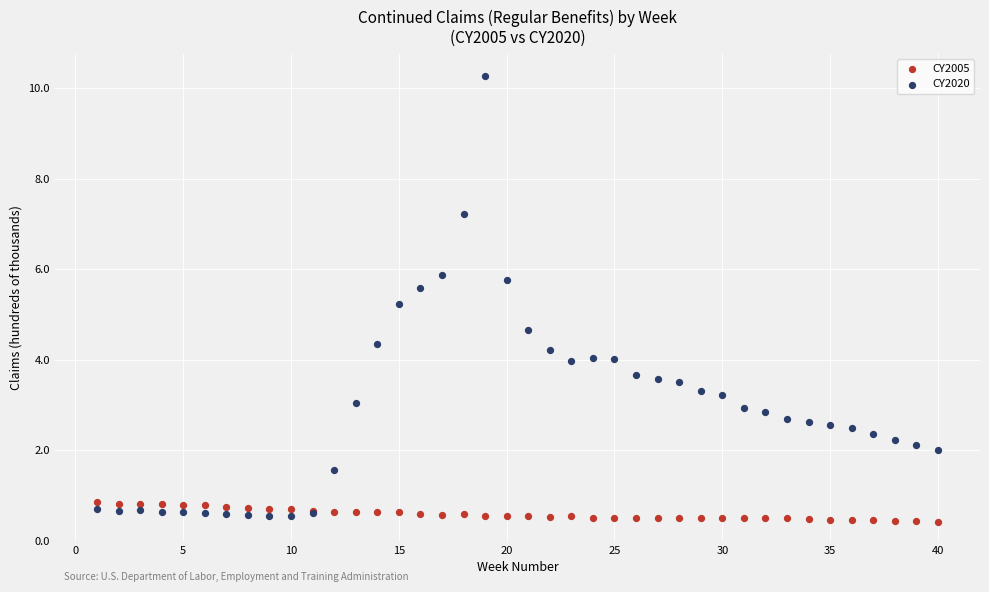

Across all series, what Y value is closest to 5?

5.2